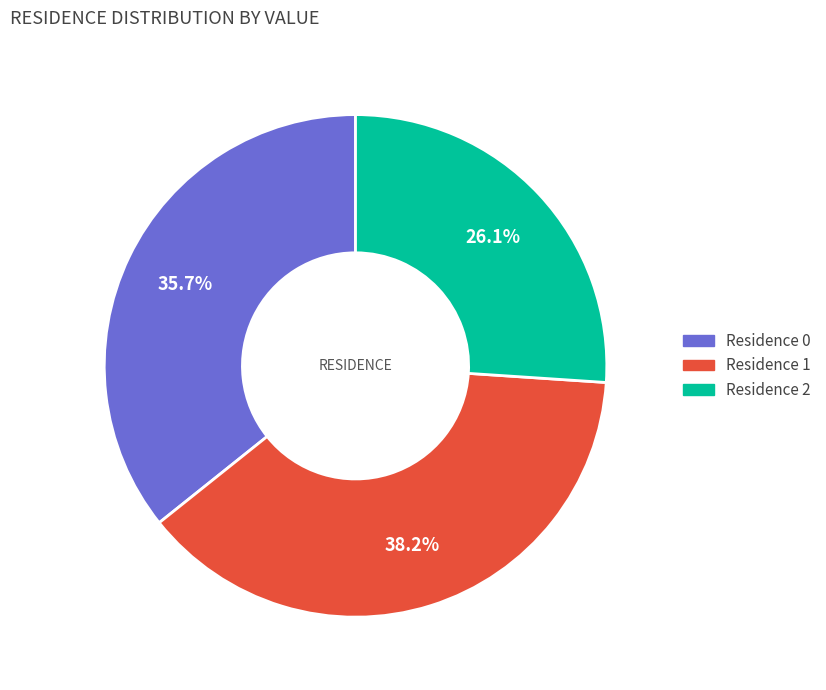

Does any single category account for the majority?

No